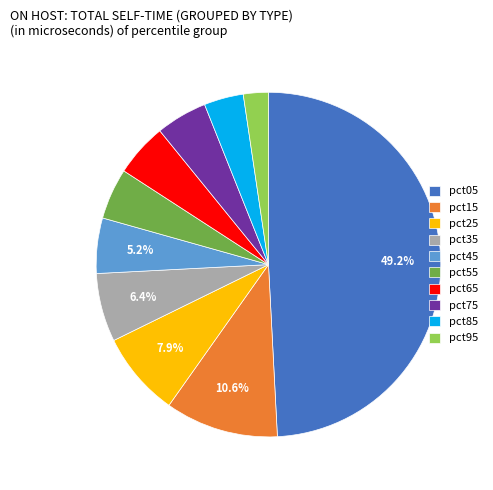

To the nearest percent, what is the difference between the pct15 and pct75 slice percentages?

6%